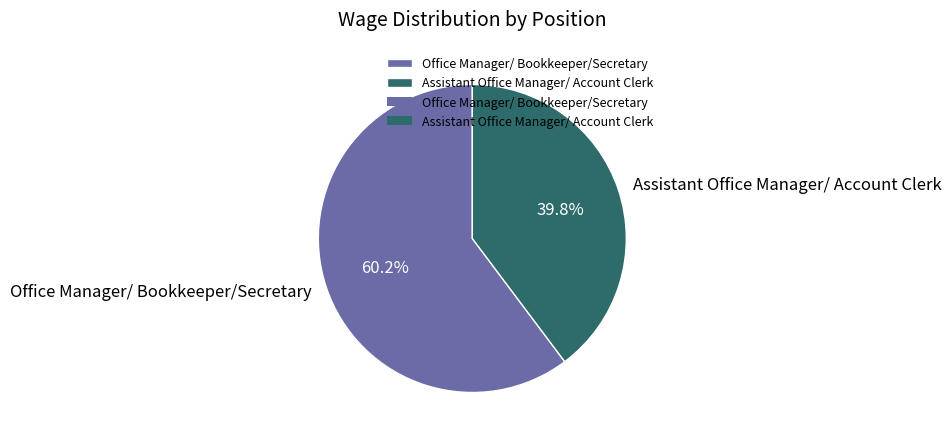

What is the majority slice?

Office Manager/ Bookkeeper/Secretary